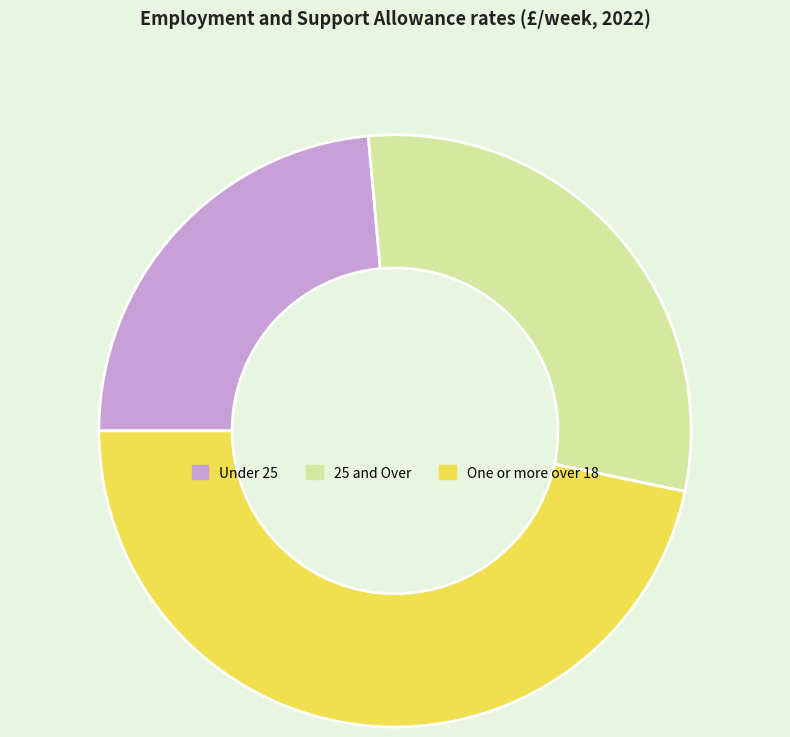

Do One or more over 18 and 25 and Over together represent more than half of the pie?

Yes